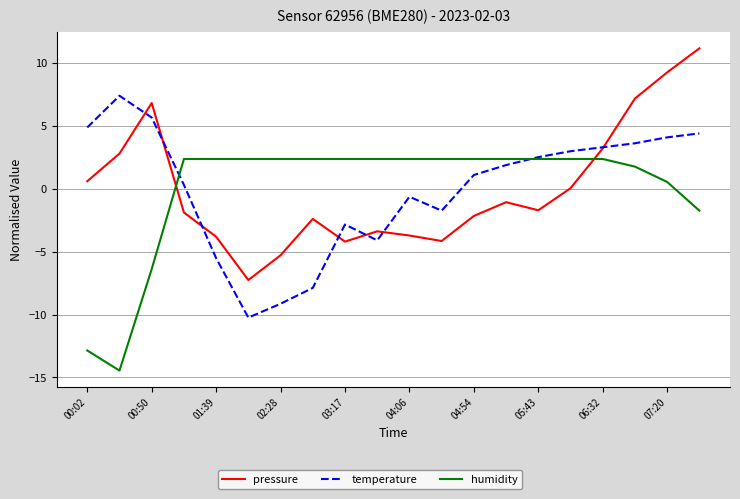

True or false: humidity and pressure cross at least once.

True